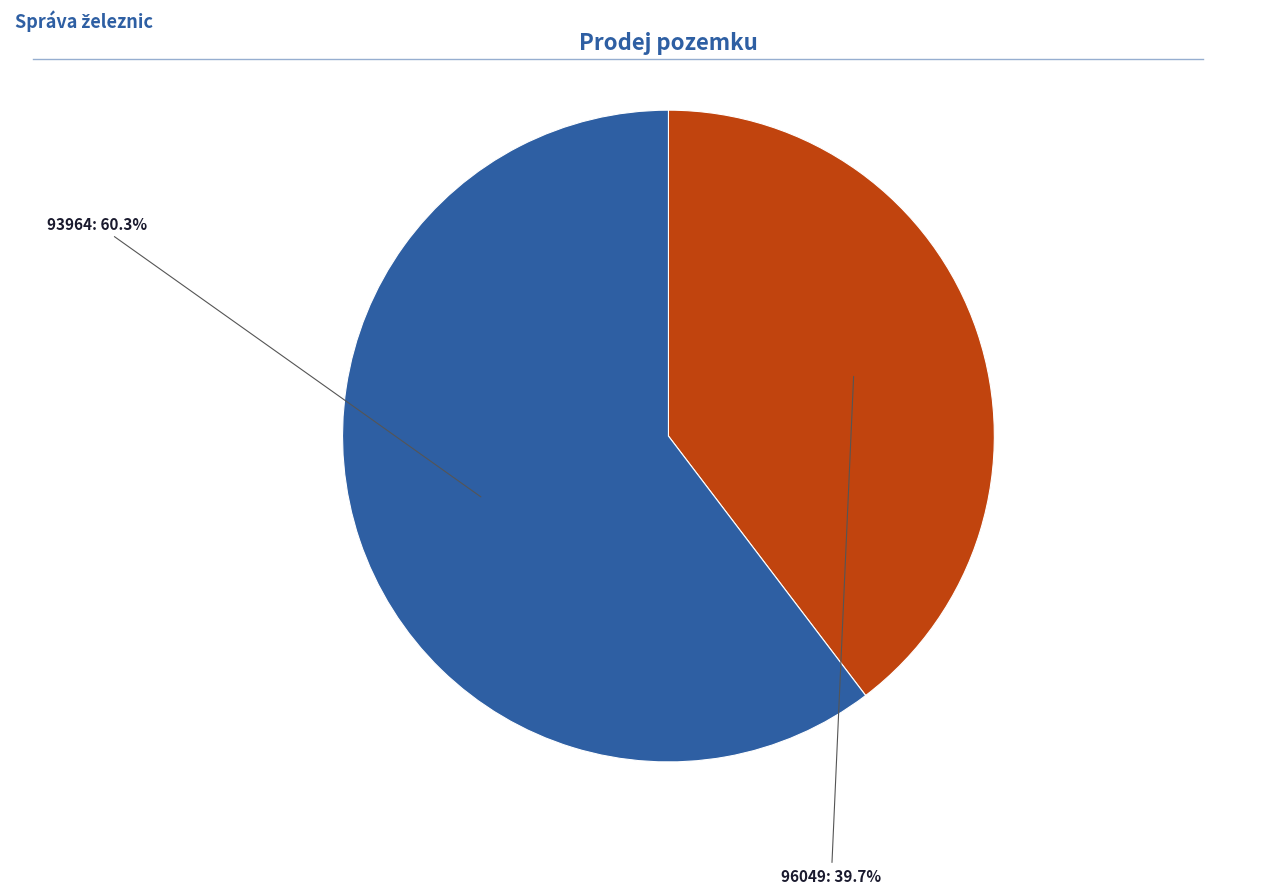

Which category accounts for the majority?

93964